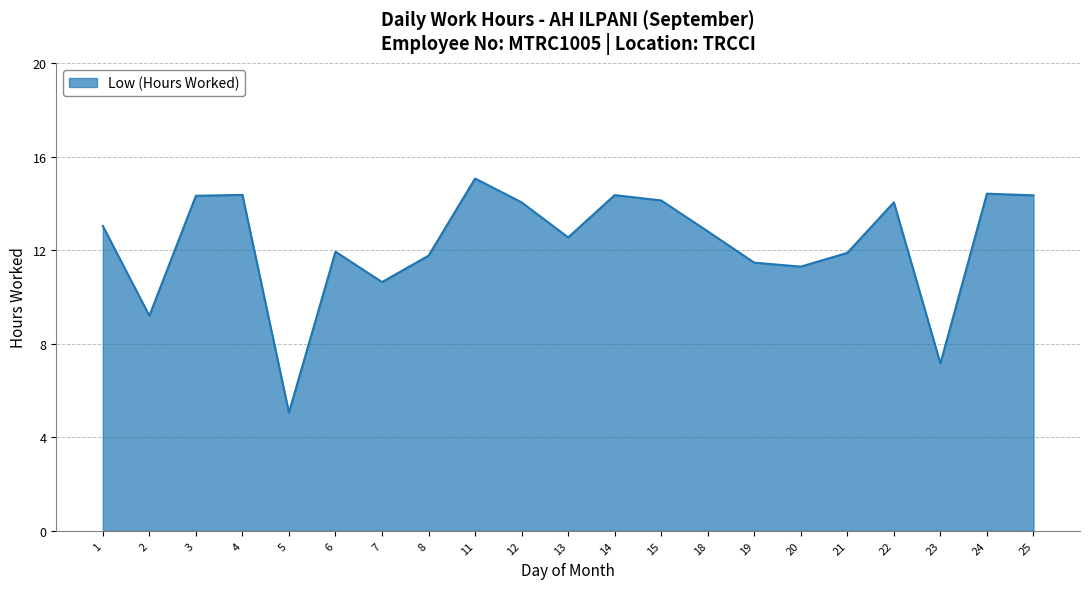

What is the change in value from 18 to 25?

+1.5